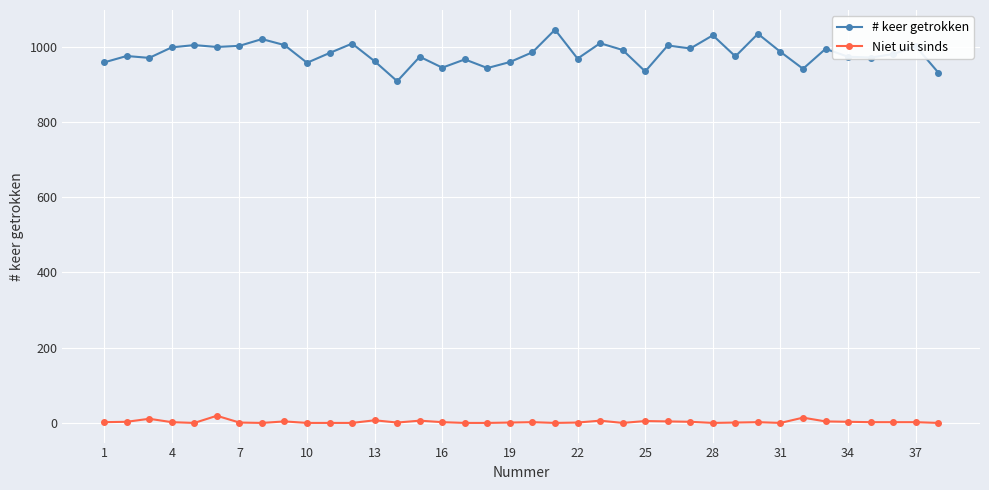

Which series has the largest range (max minus min)?

# keer getrokken